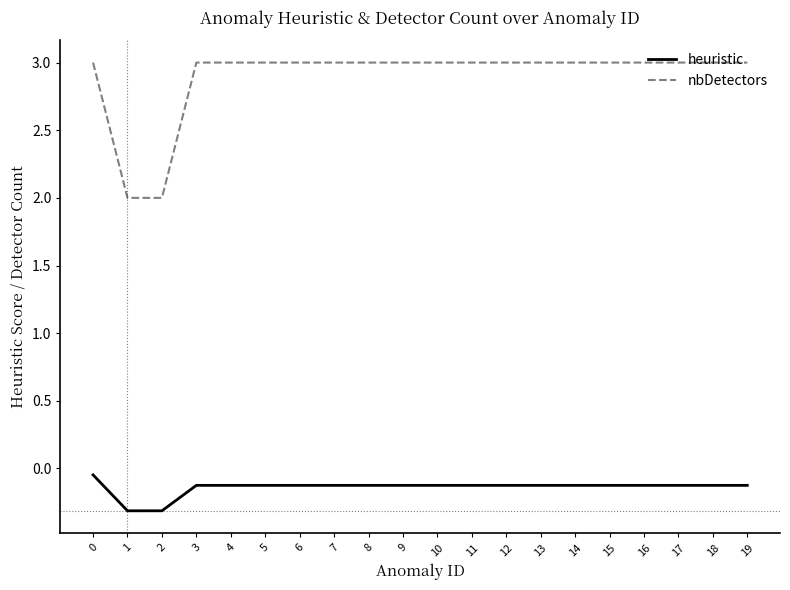

True or false: nbDetectors and heuristic cross at least once.

False